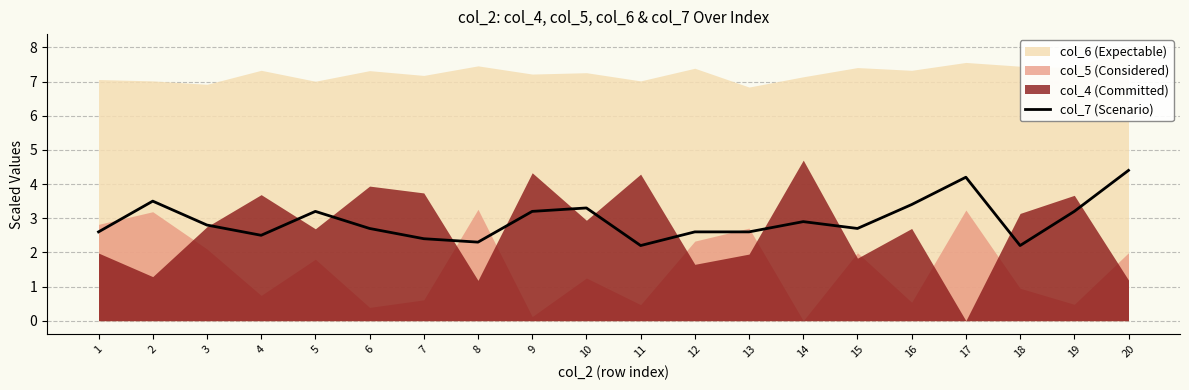

Rank the categories by value from lowest to highest.

11, 18, 8, 7, 4, 1, 12, 13, 6, 15, 3, 14, 5, 9, 19, 10, 16, 2, 17, 20